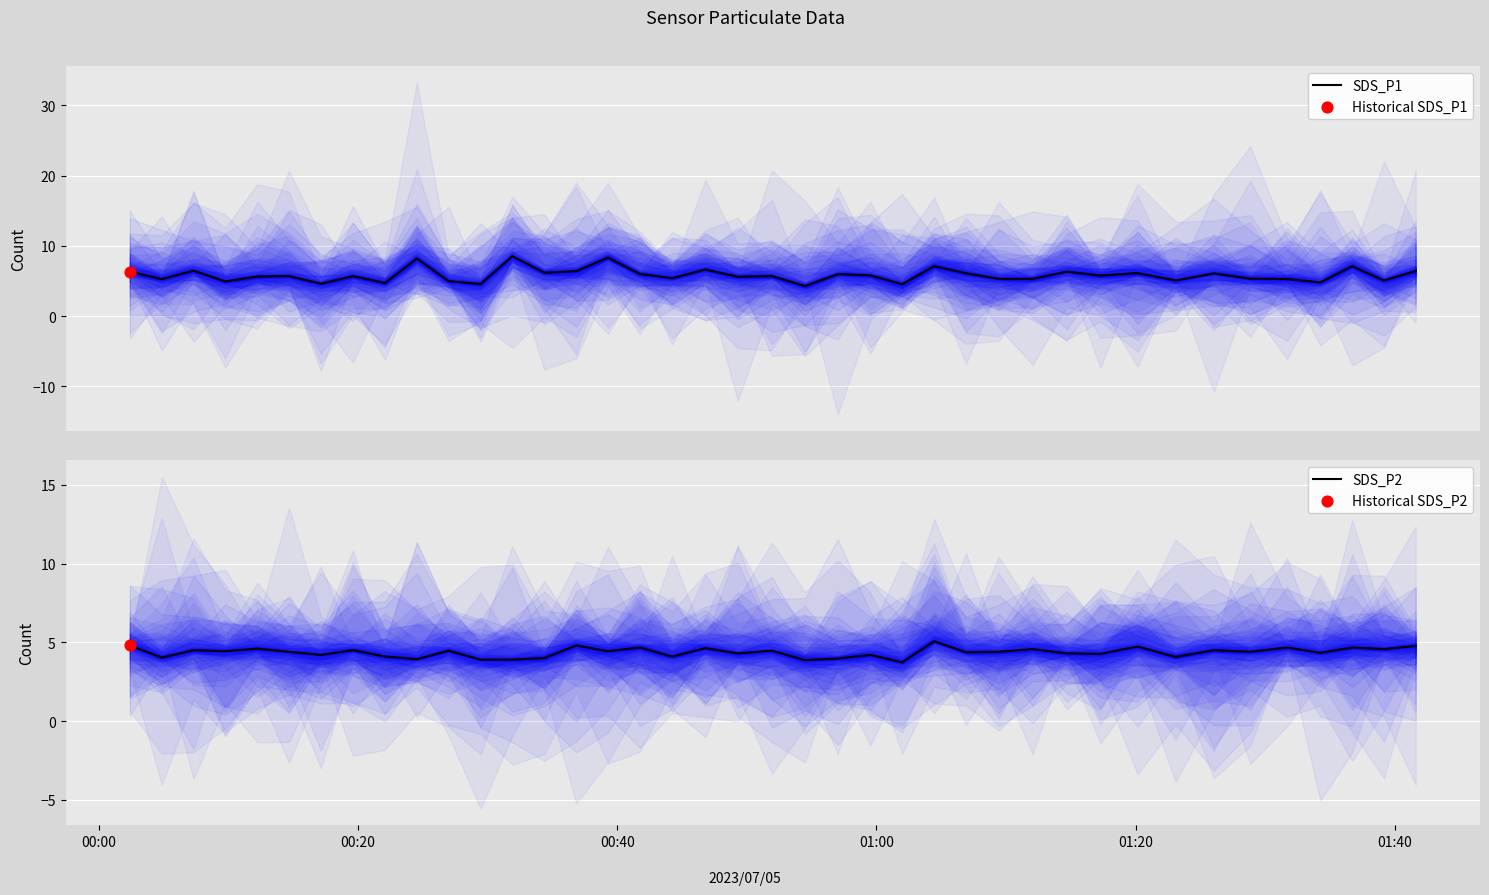

Which series contains the highest Y value?

SDS_P1